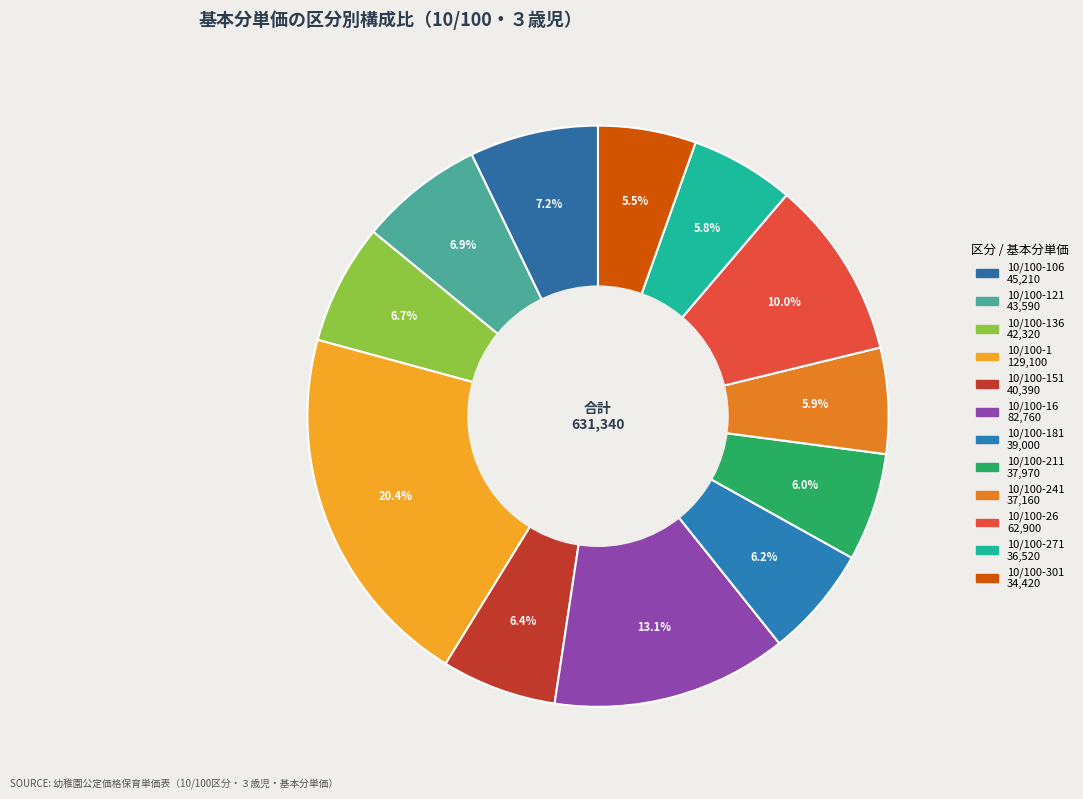

How many segments does this pie chart have?

12